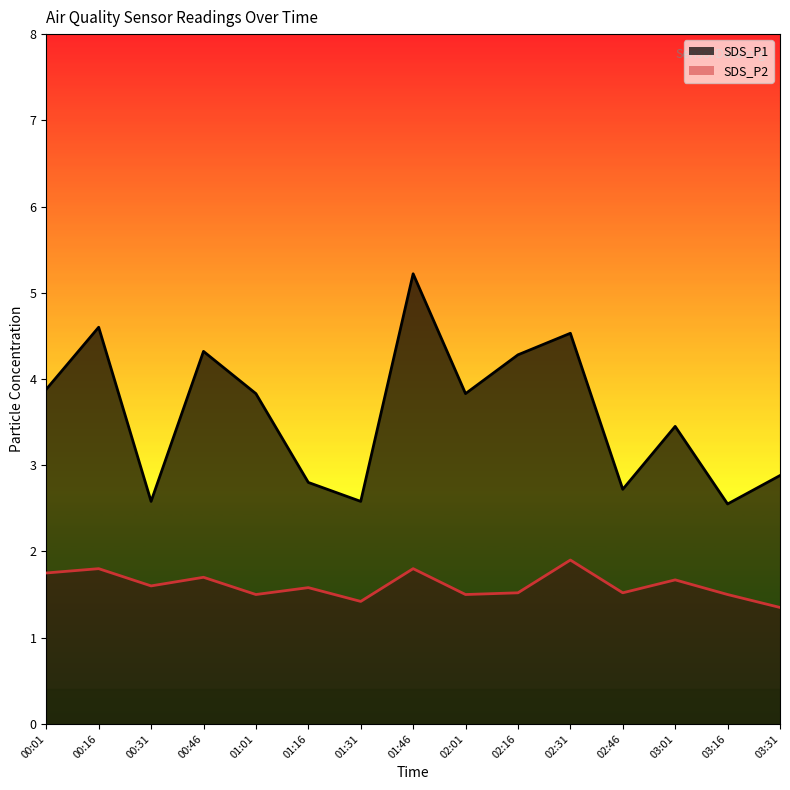

What is the difference between the SDS_P2 values at 01:01 and 00:01?

0.2